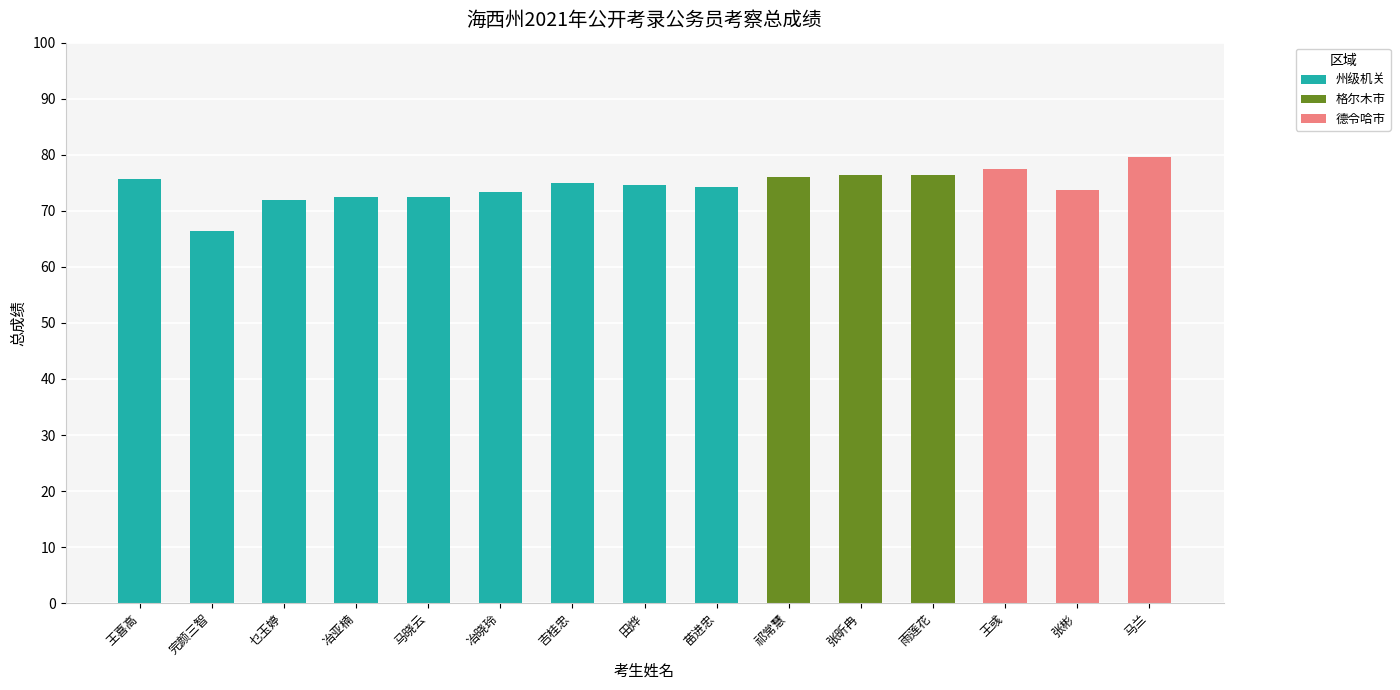

True or false: 州级机关 has a value of 72.4 at 马晓云.

True